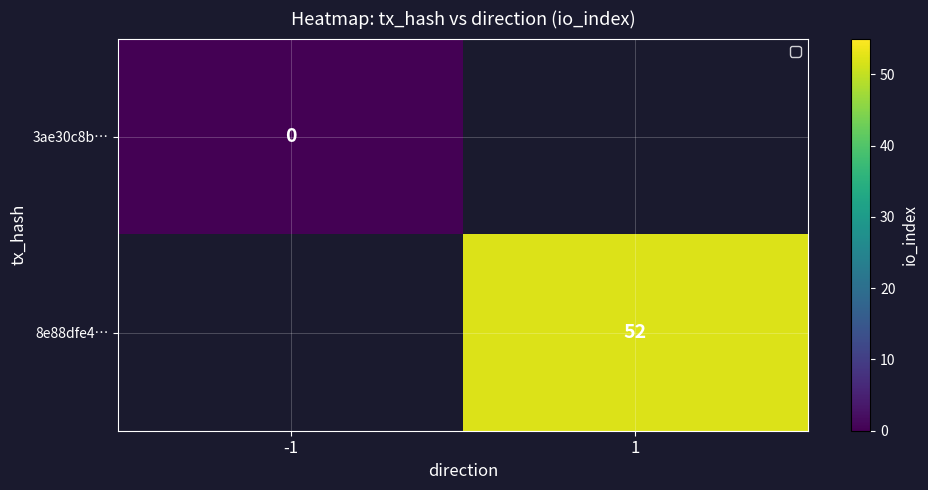

Is it true that 8e88dfe4… equals 52 at 1?

True